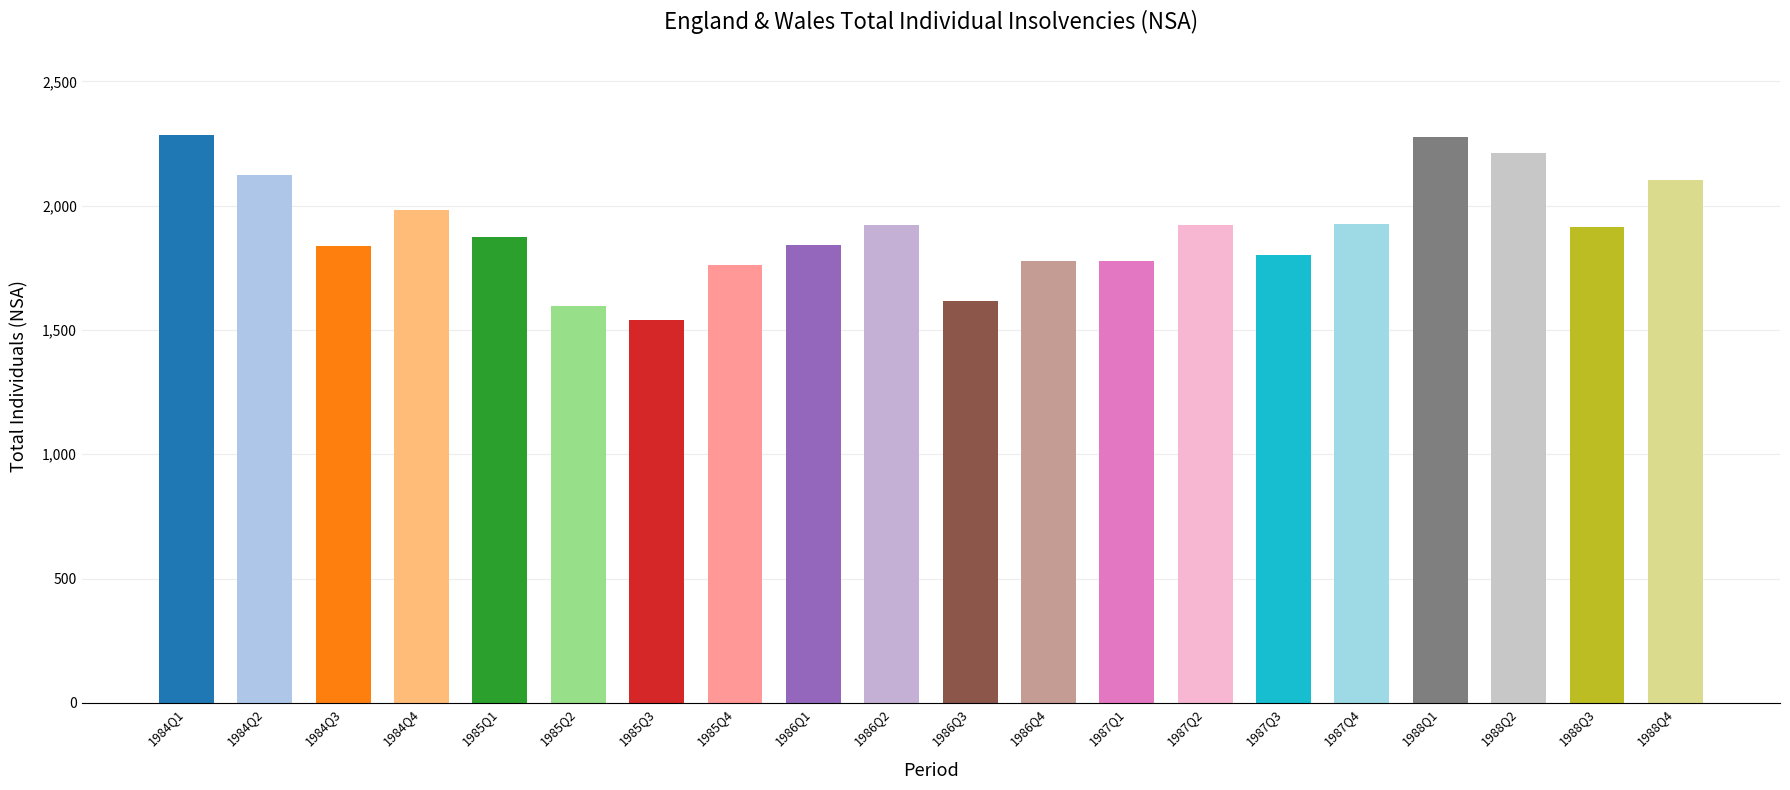

What position from the left is 1986Q1?

9